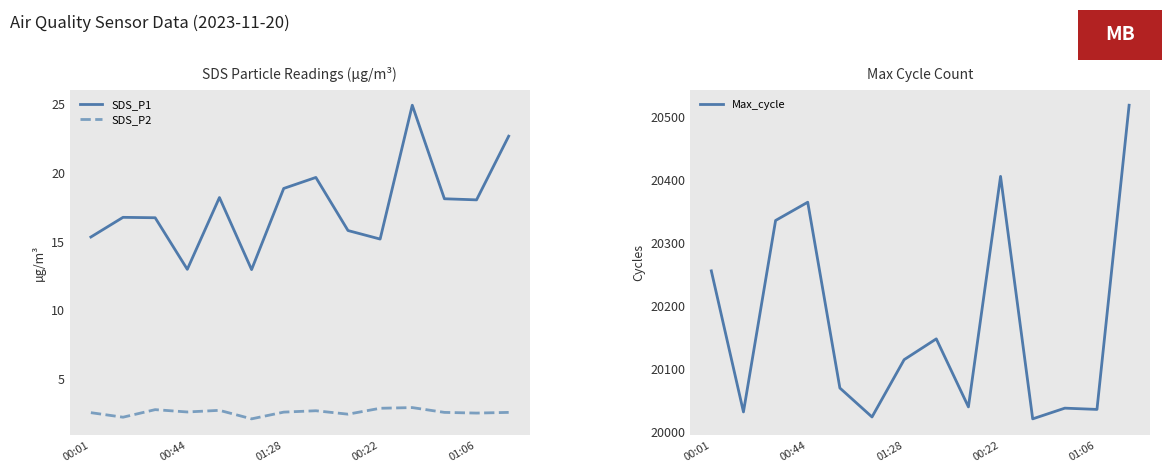

What is the spread (max minus min) of values at 5?

20020.9